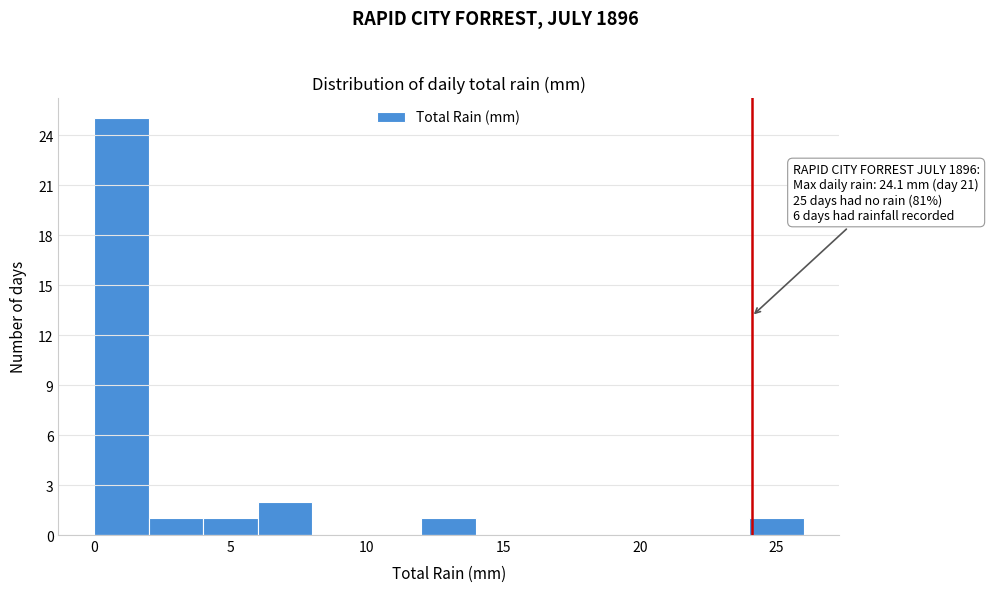

Which range on the x-axis has the tallest bar?

0 to 2